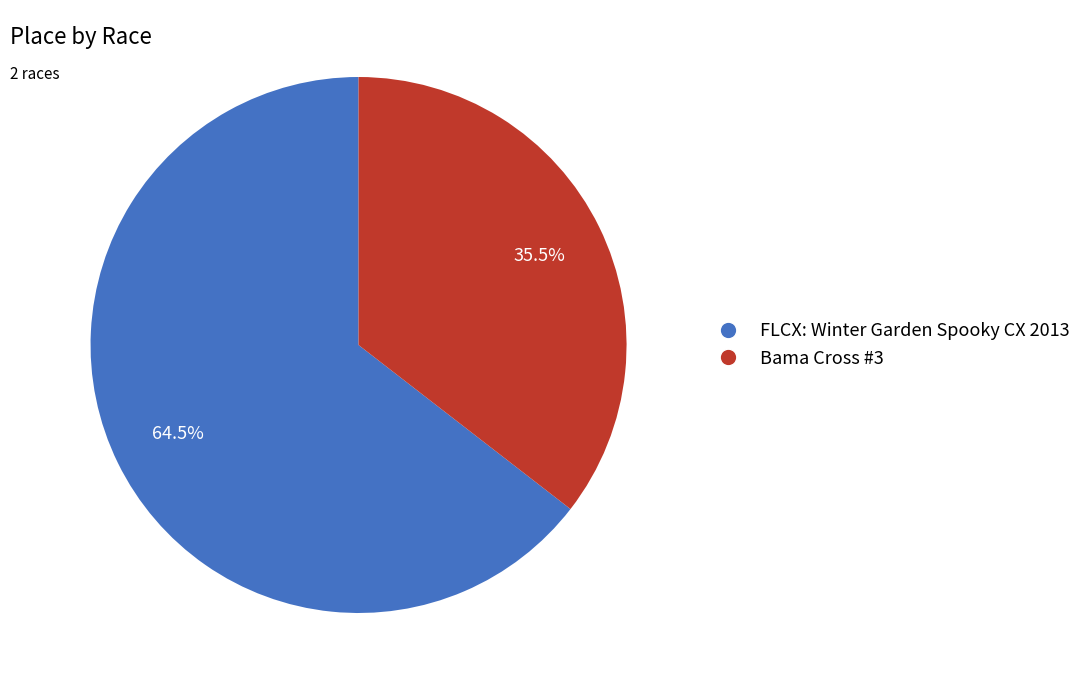

To the nearest percent, what is the difference between the Bama Cross #3 and FLCX: Winter Garden Spooky CX 2013 slice percentages?

29%